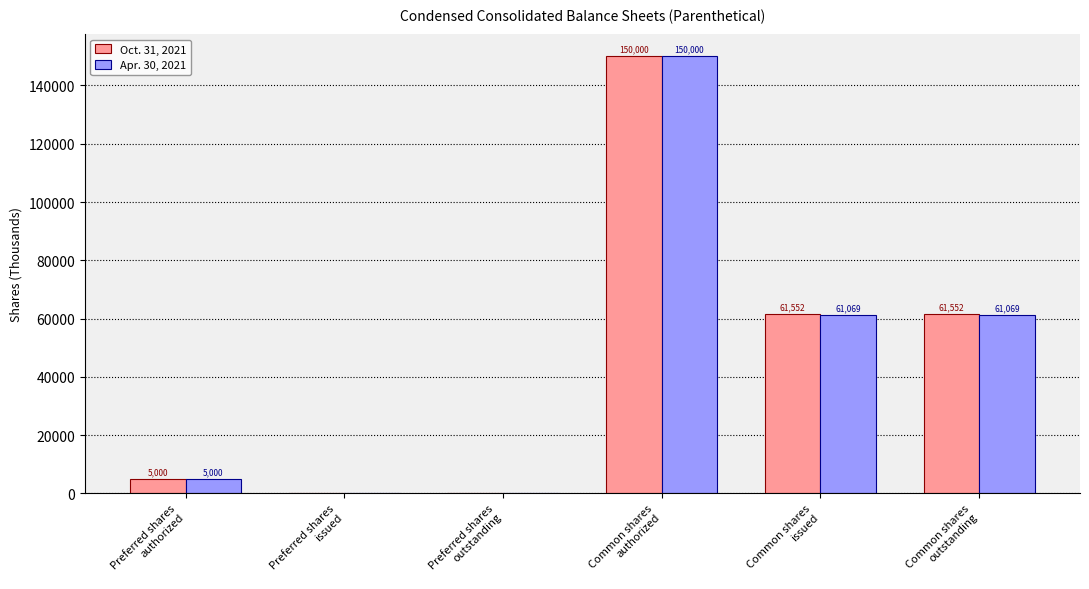

At which label does Oct. 31, 2021 reach its peak?

Common shares
authorized